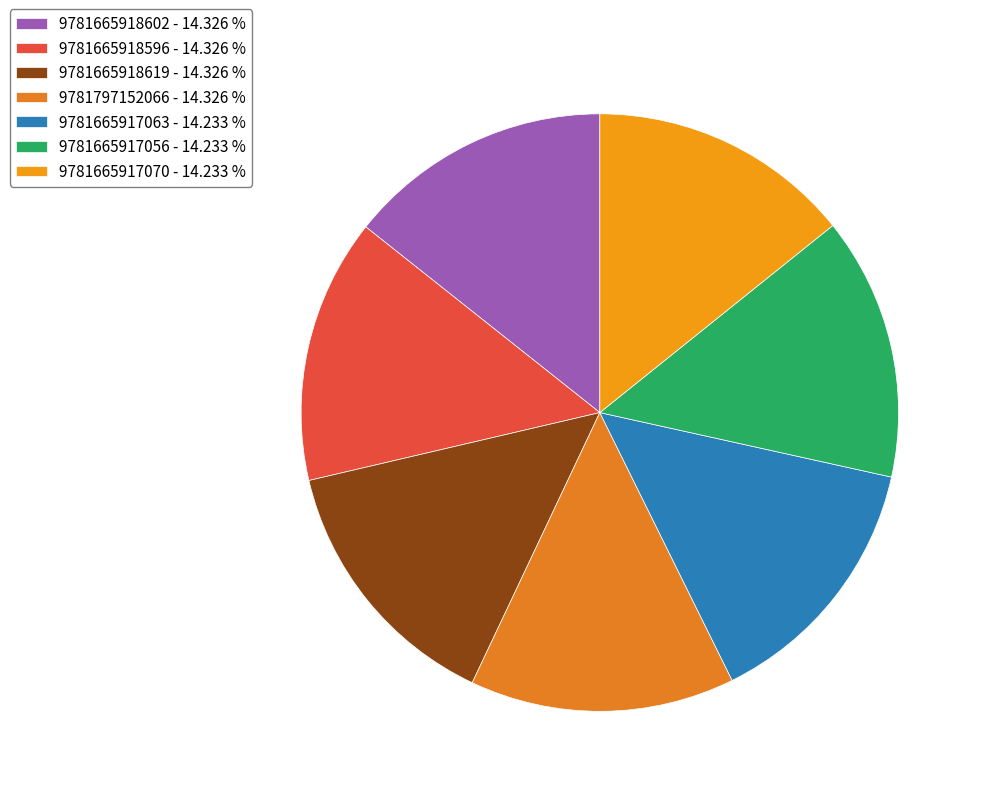

The 9781665918619 slice represents 1% of the pie. True or false?

False